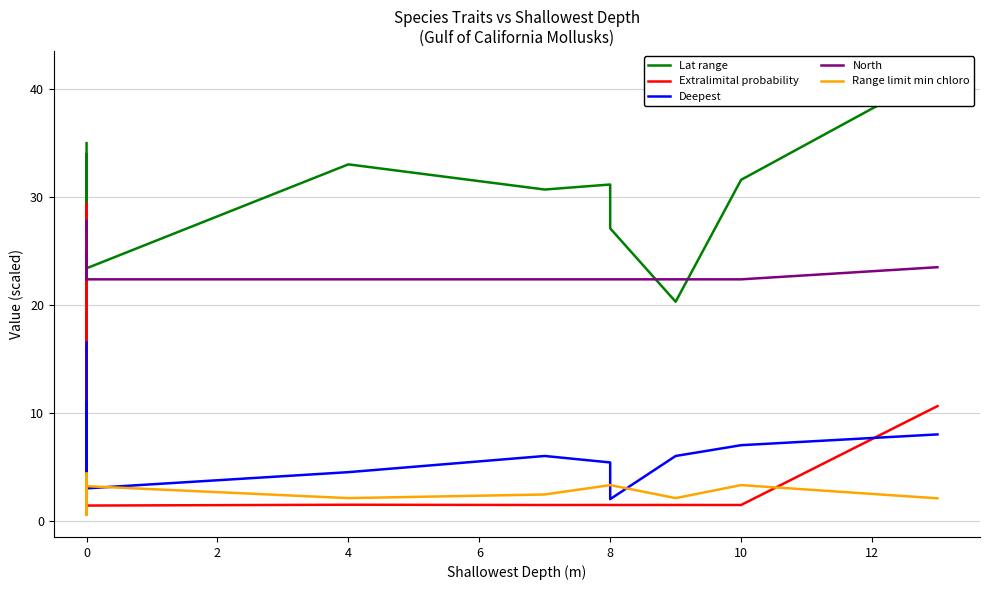

Is it true that North equals 7.0 at 0?

False